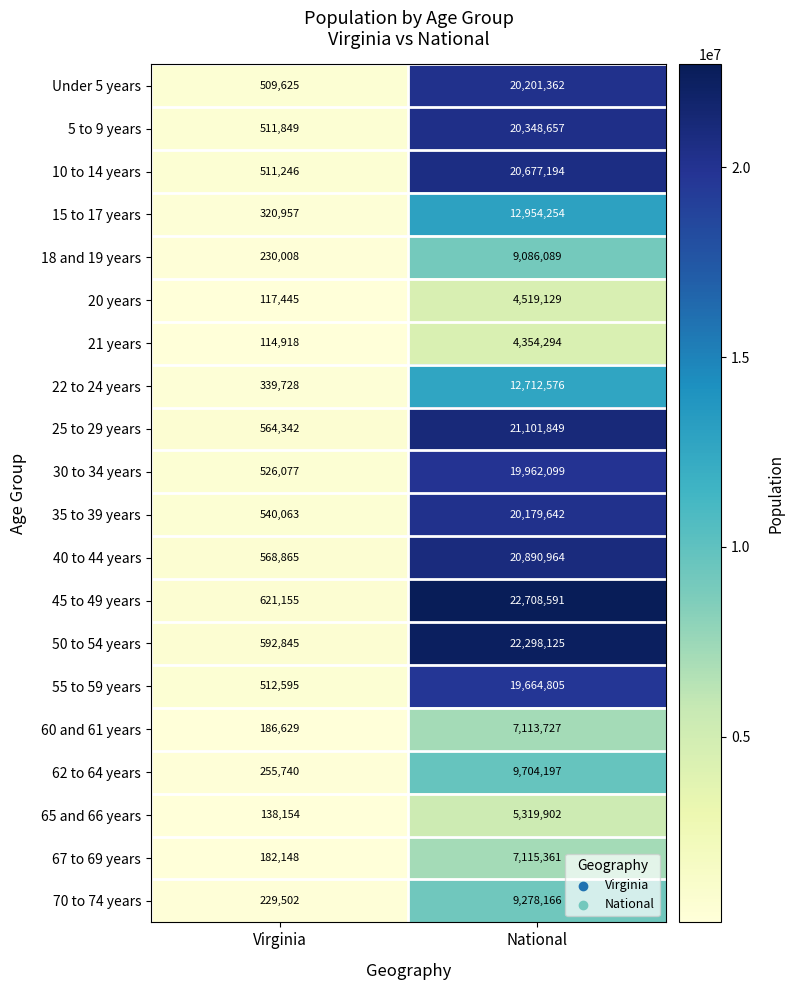

The value of 18 and 19 years at National is 13832086. True or false?

False